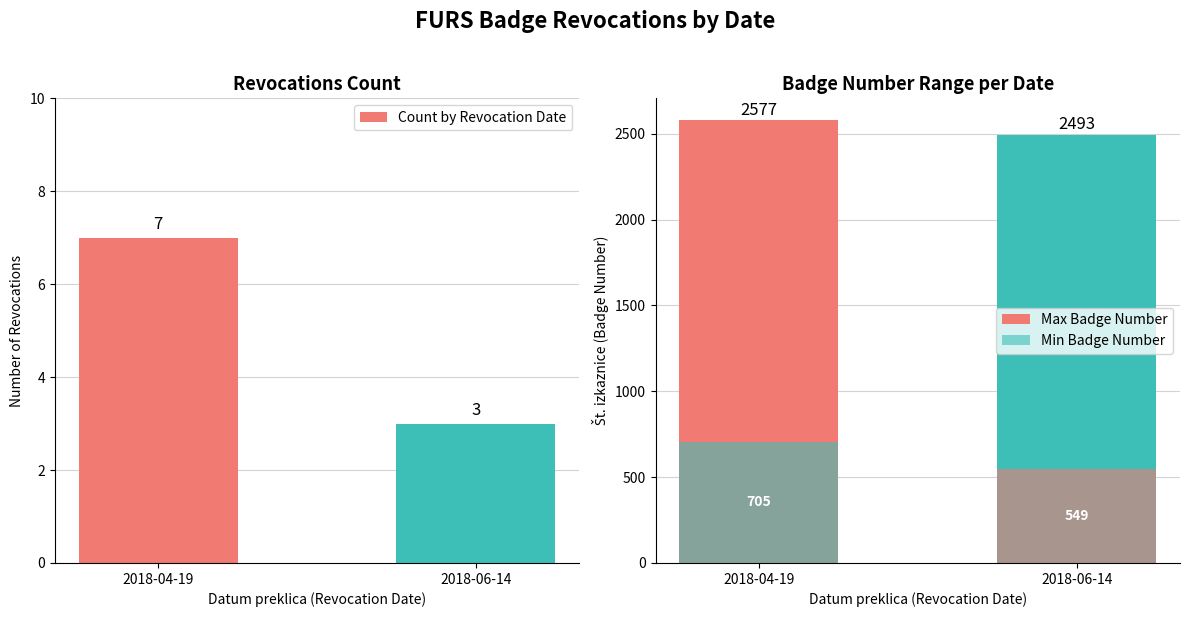

Count the number of data series in this chart.

3